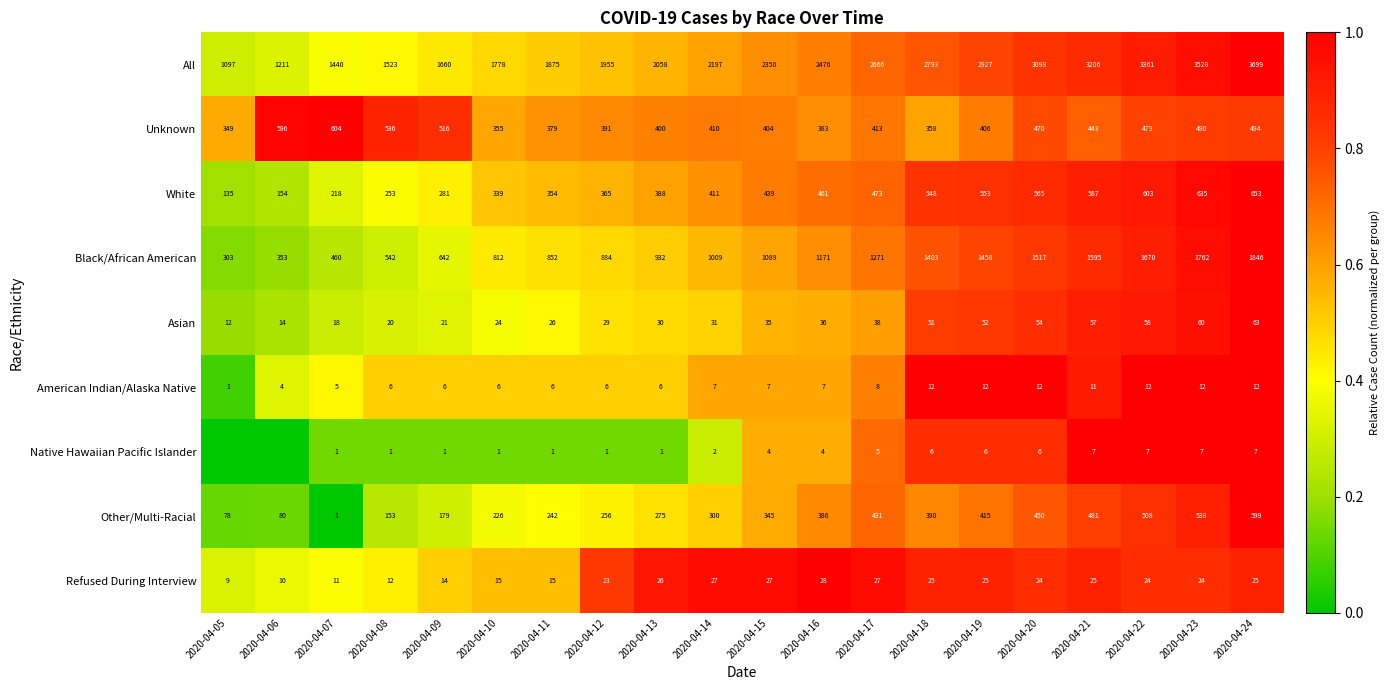

What is the total value across all series at 2020-04-12?

4.6